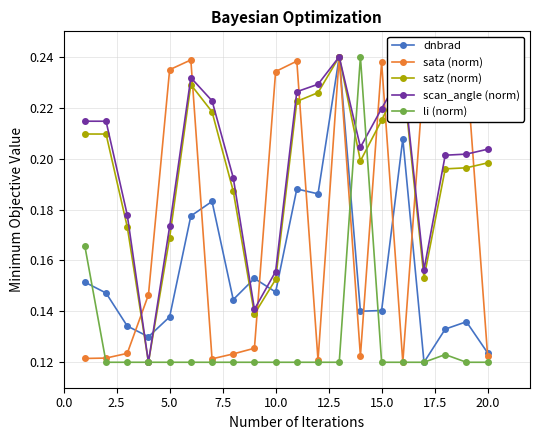

True or false: satz (norm) has more than 0 interior local peaks.

True